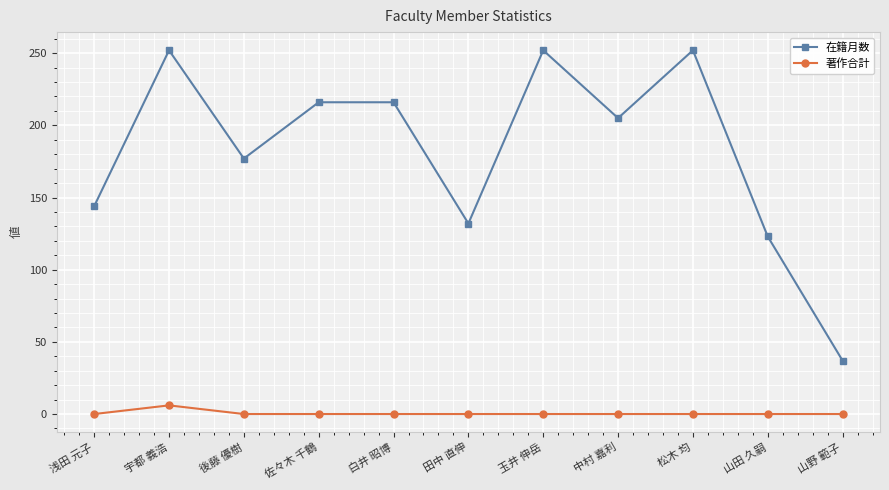

How many values in the 著作合計 series exceed 0?

1